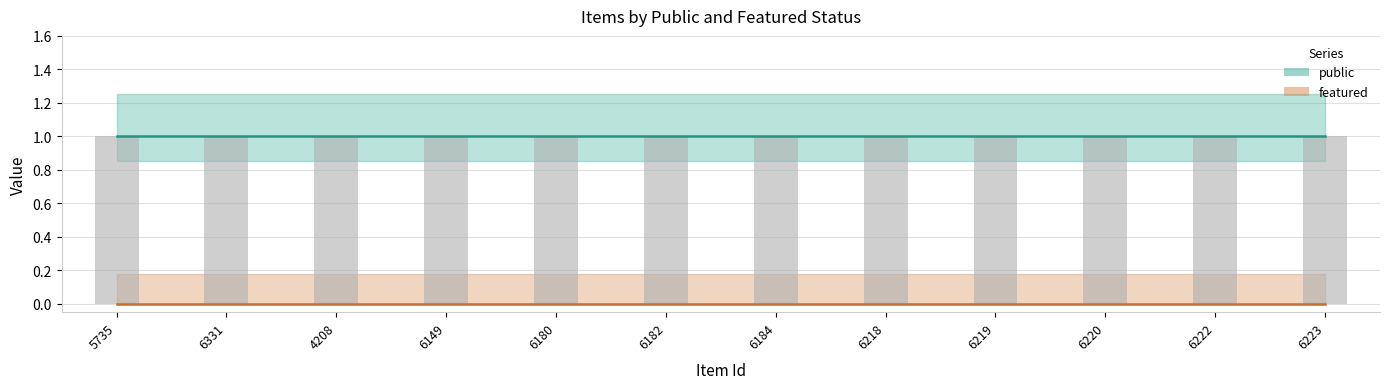

Reading right to left, transcribe all the data shown in this chart.

public: 6223=1	6222=1	6220=1	6219=1	6218=1	6184=1	6182=1	6180=1	6149=1	4208=1	6331=1	5735=1
featured: 6223=0	6222=0	6220=0	6219=0	6218=0	6184=0	6182=0	6180=0	6149=0	4208=0	6331=0	5735=0